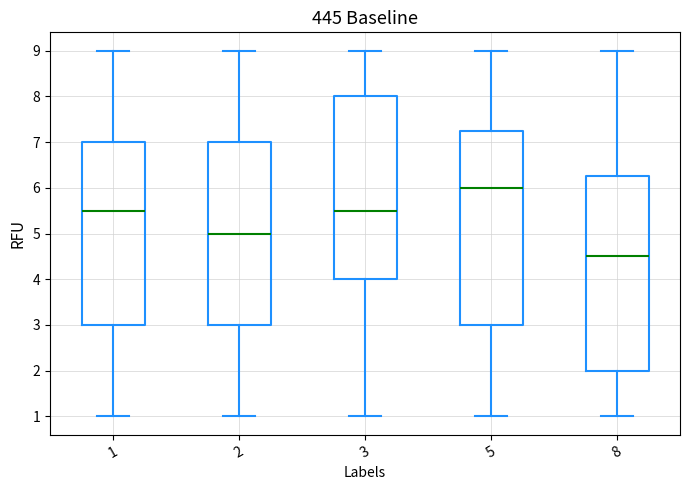

Reading left to right, read every box against the y-axis: the position of its median line, the range the box covers, and the ends of its whiskers. The values are not printed on the chart, so give them approximately, as read against the axis.

1: median 5.5, box 3.0 to 7.0, whiskers 1.0 to 9.0
2: median 5.0, box 3.0 to 7.0, whiskers 1.0 to 9.0
3: median 5.5, box 4.0 to 8.0, whiskers 1.0 to 9.0
5: median 6.0, box 3.0 to 7.3, whiskers 1.0 to 9.0
8: median 4.5, box 2.0 to 6.3, whiskers 1.0 to 9.0